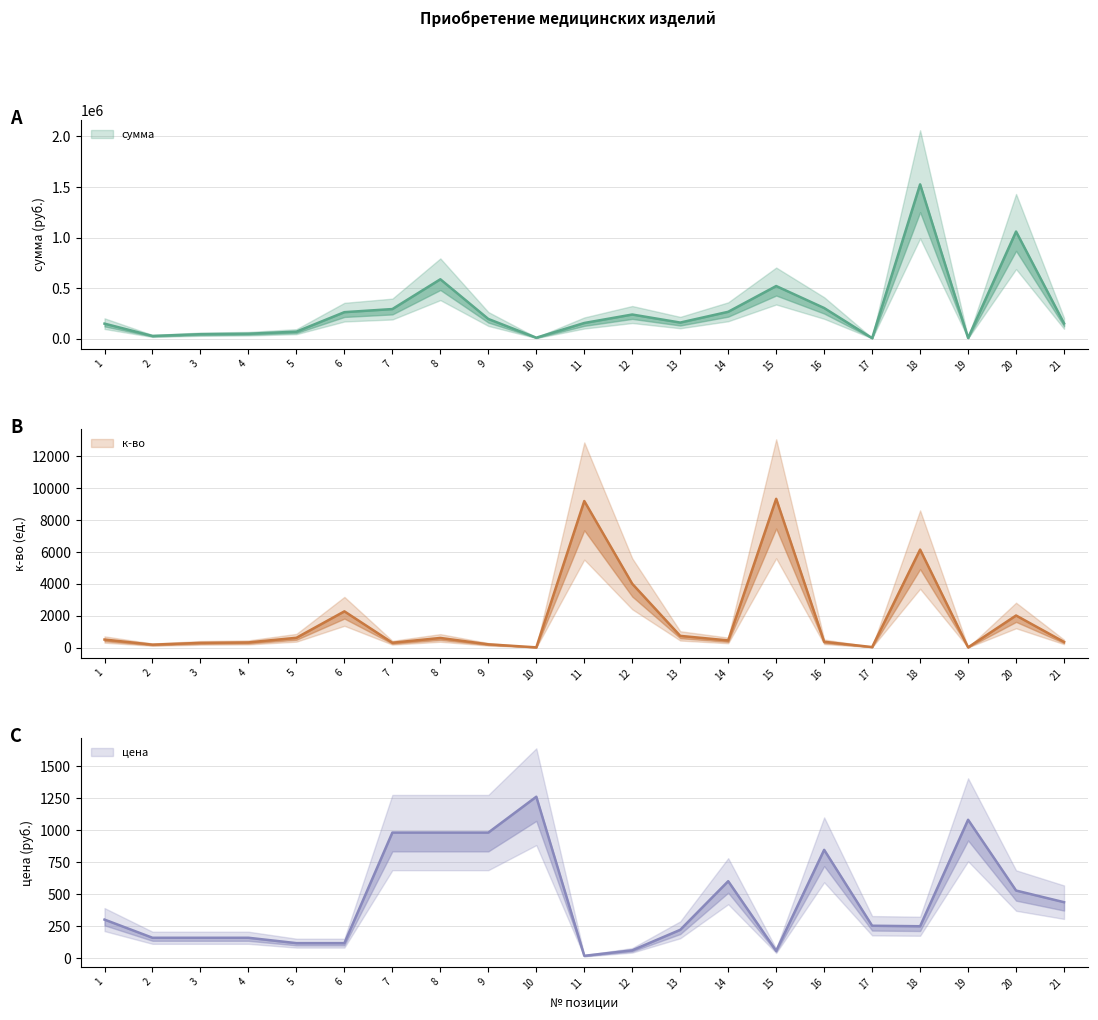

What is the average value of the цена series?

454.6